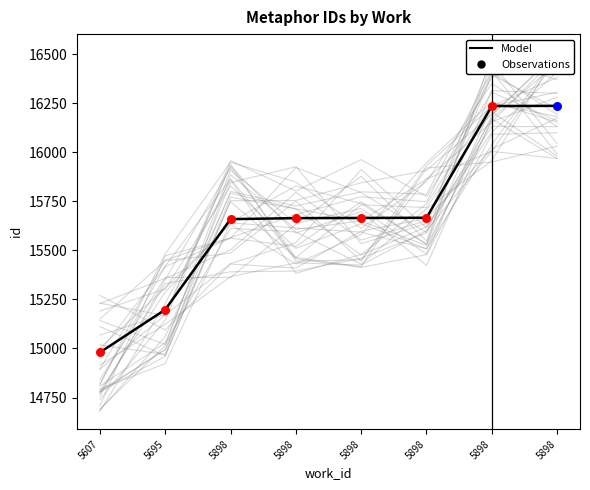

Which has a higher value, 5898 or 5898?

5898